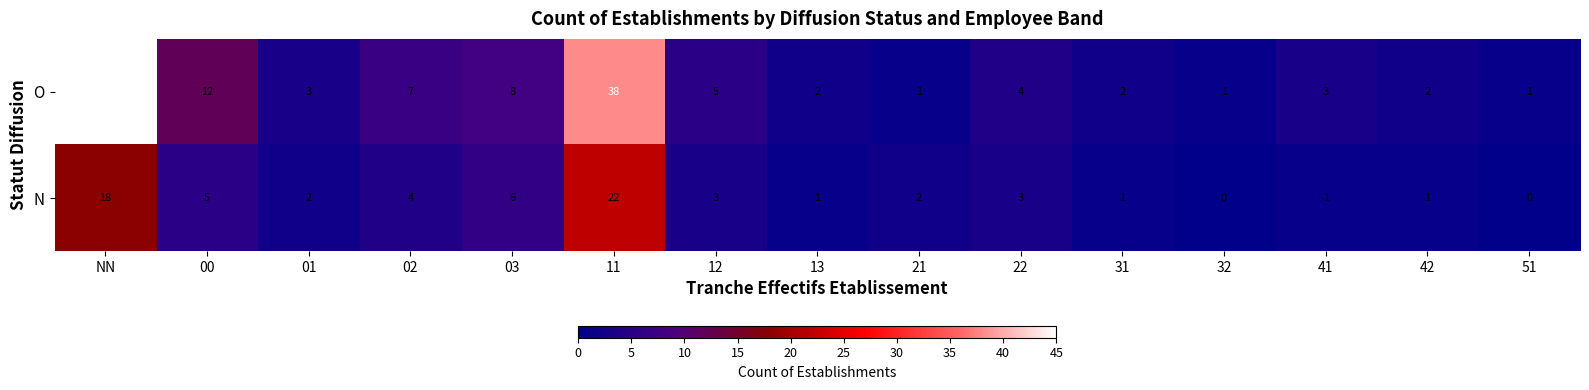

How many data points in N are less than 2?

6